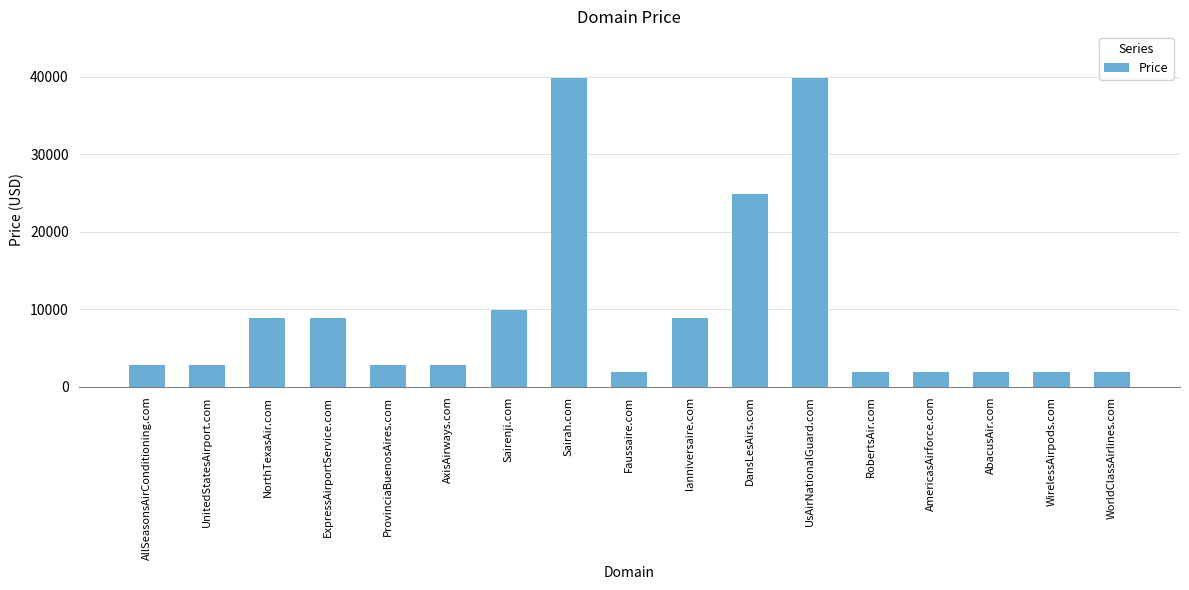

What is the difference between the maximum and minimum values?

38000